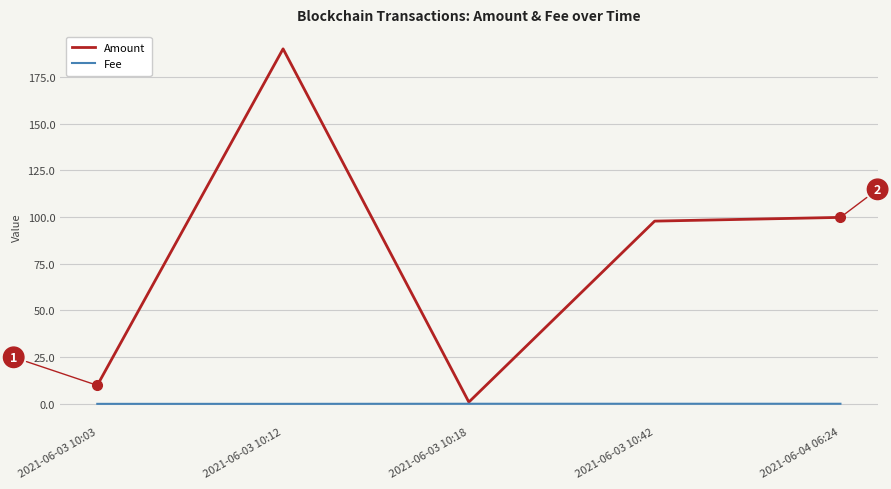

At which category is the sum across all series the highest?

2021-06-03 10:12